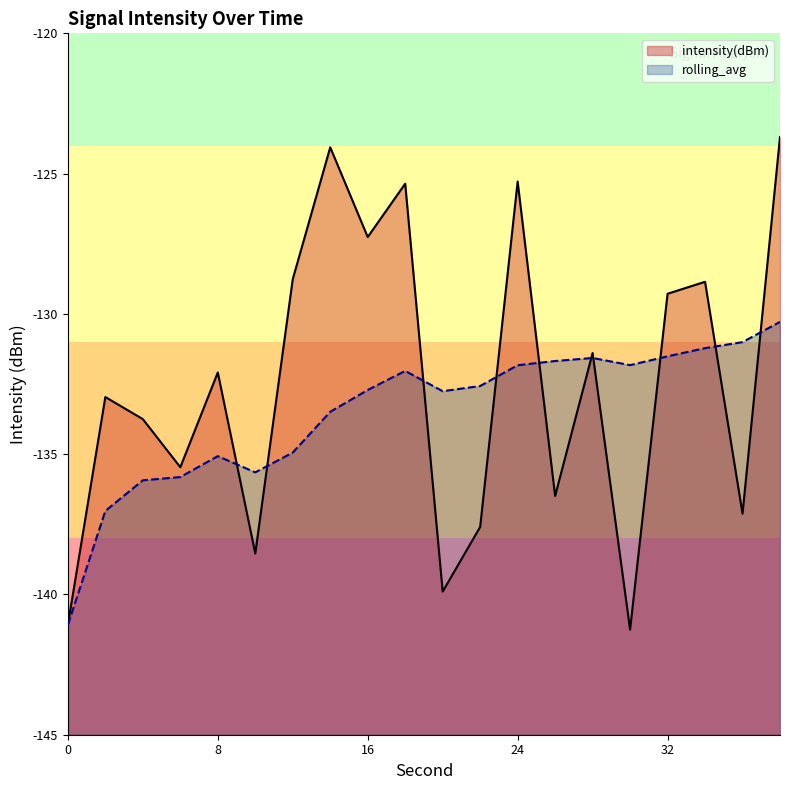

Which series has the largest total across all categories?

intensity(dBm)